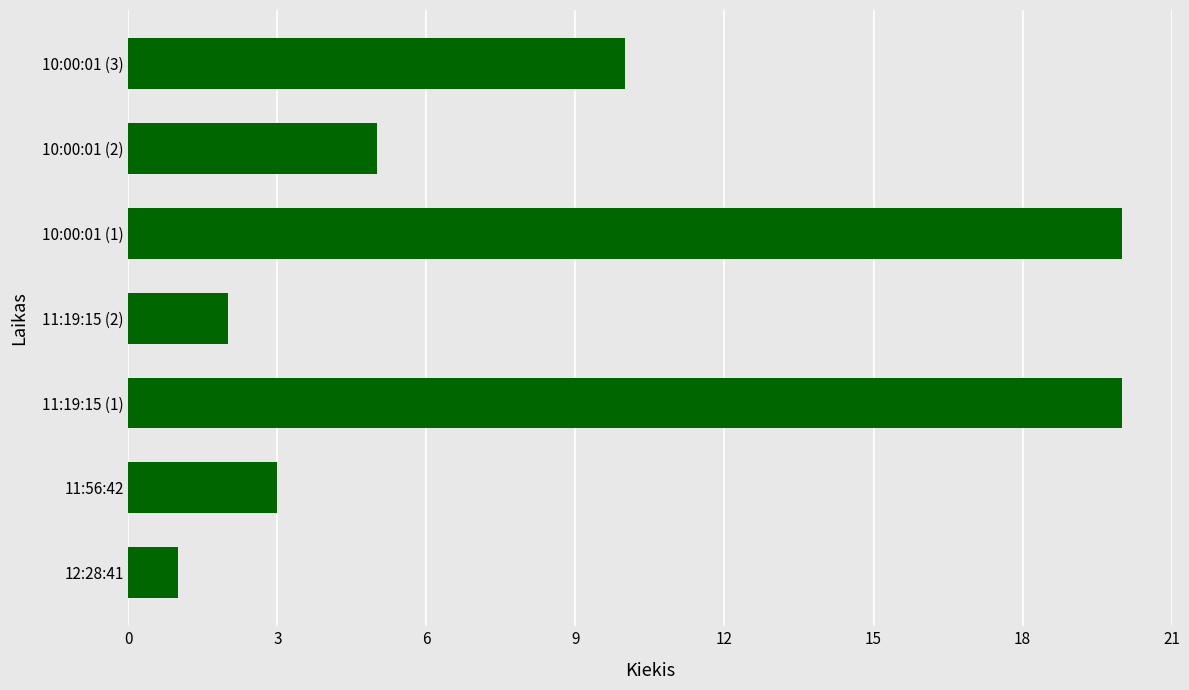

Which category has the lowest value across all series?

12:28:41